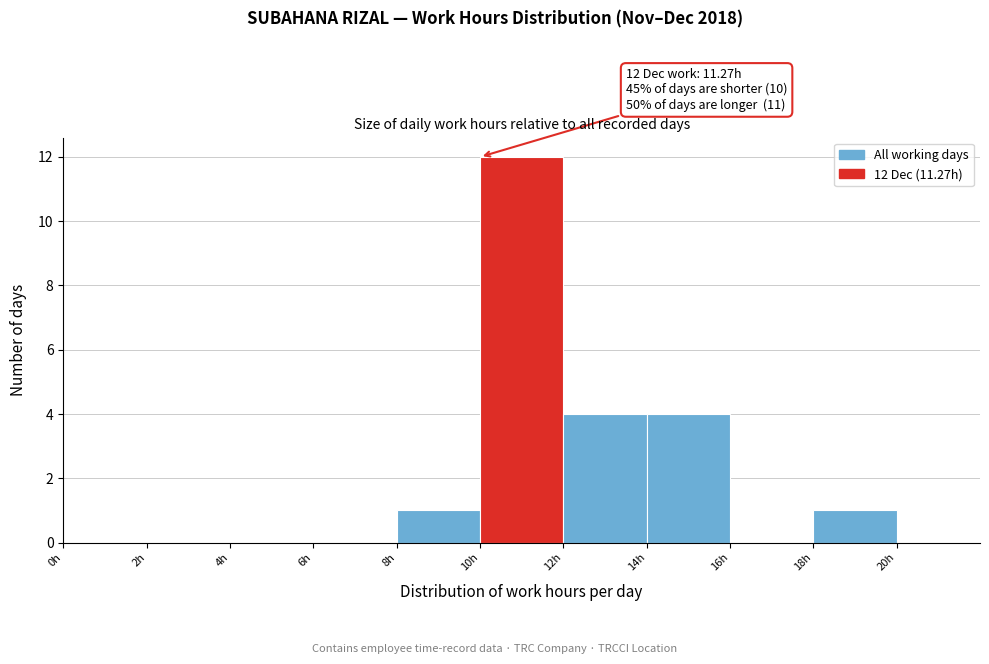

Which range on the x-axis has the tallest bar?

10 to 12